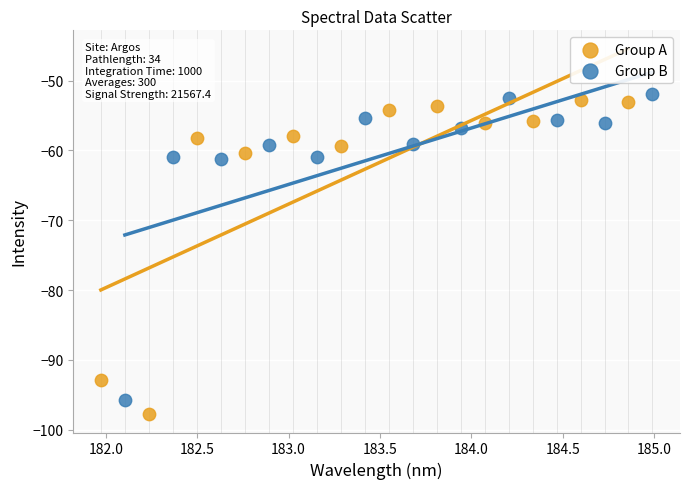

Which series contains the highest Y value?

Group B